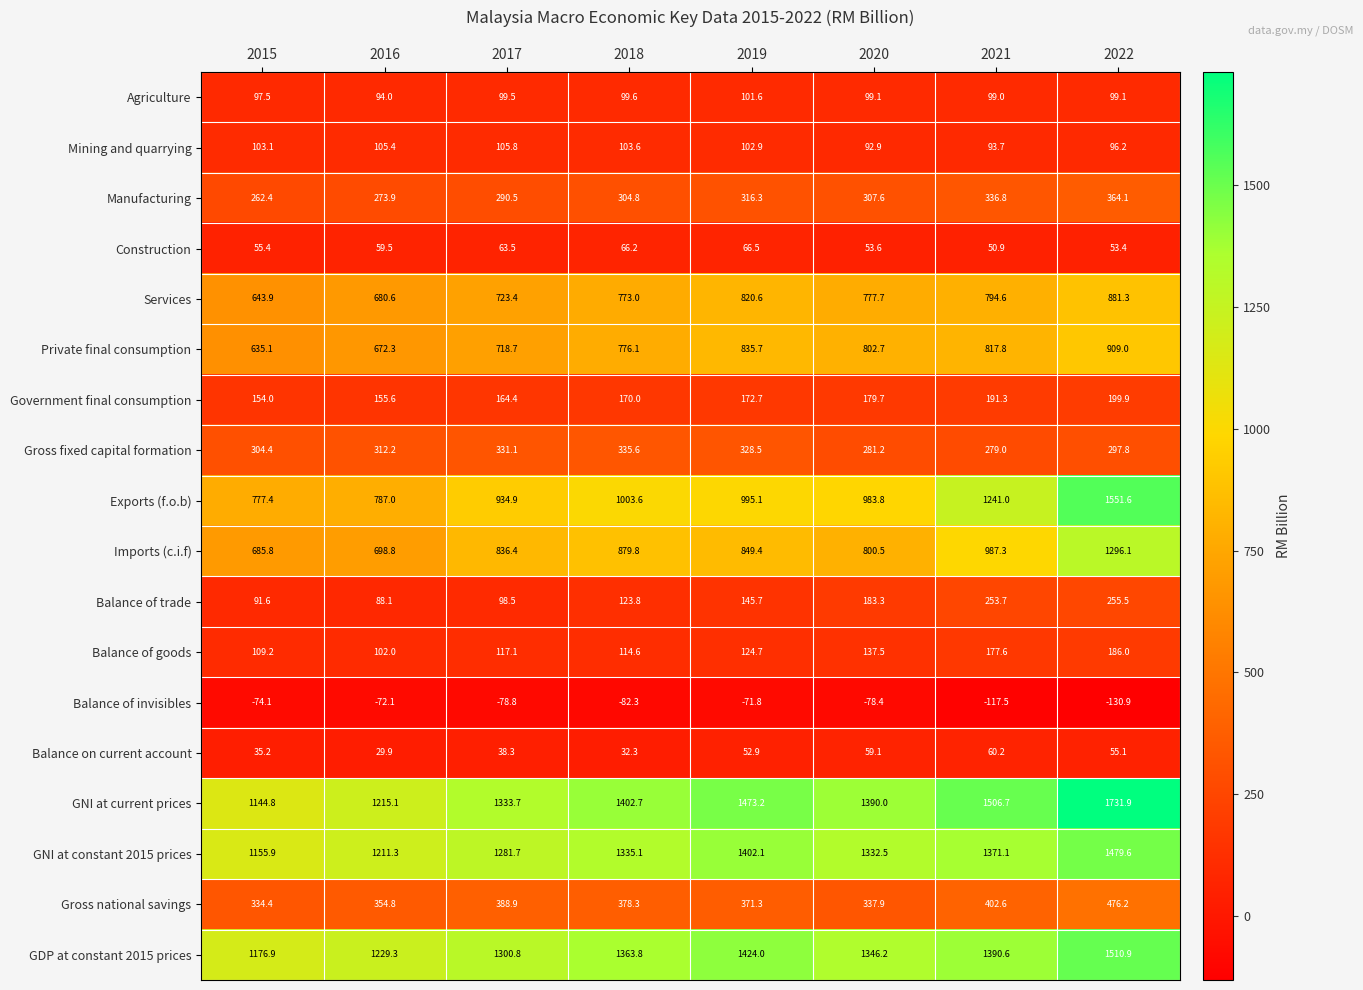

What is the approximate value of GDP at constant 2015 prices at 2018?

1363.8